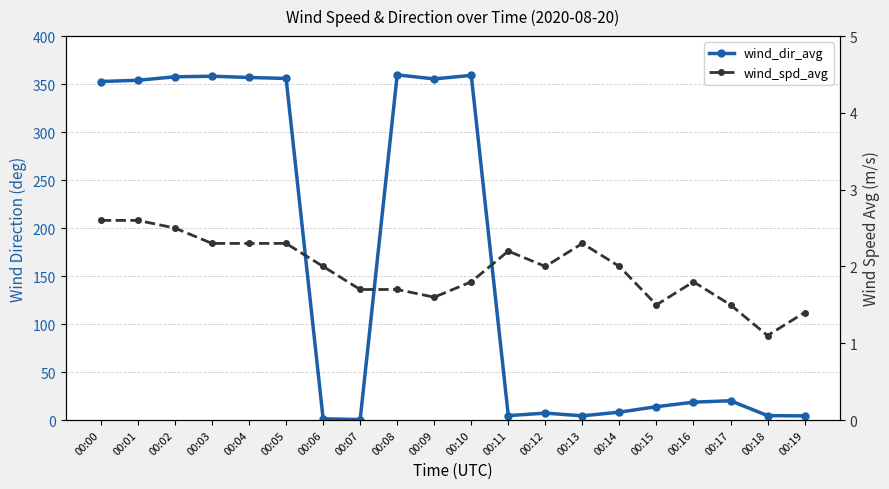

Which category has the lowest value across all series?

00:07